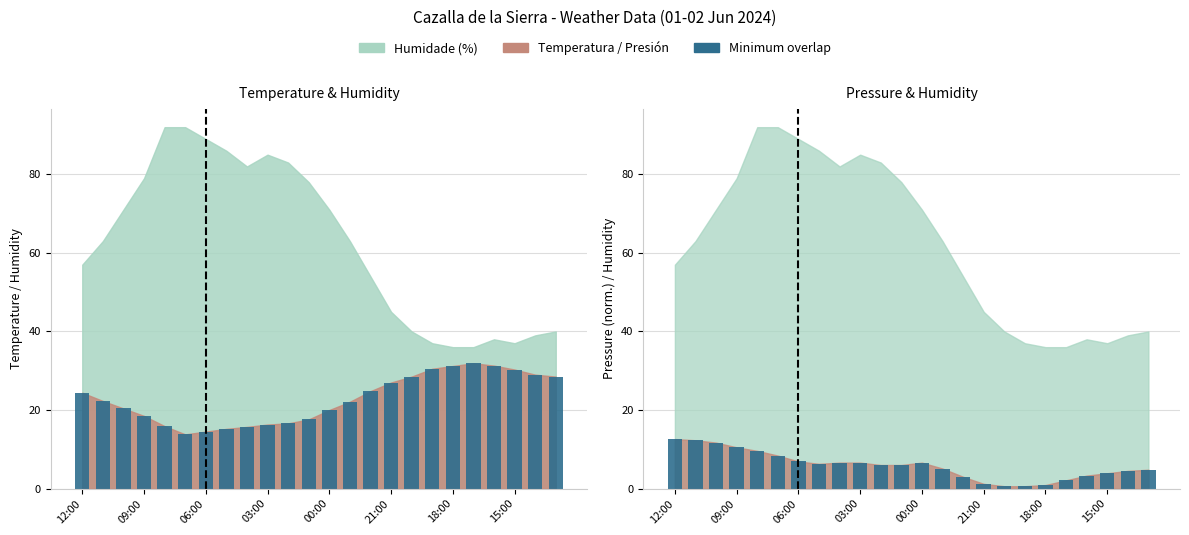

Reading right to left, list all the values displayed in this chart.

Min(Temp,Hum): 28.5	29.0	30.3	31.3	31.9	31.2	30.5	28.5	27.0	24.8	22.1	20.0	17.6	16.6	16.3	15.7	15.2	14.5	13.8	15.9	18.5	20.4	22.3	24.4
Min(Pres,Hum): 4.8	4.5	3.9	3.3	2.1	0.9	0.6	0.6	1.2	3.0	5.1	6.6	6.0	6.0	6.6	6.6	6.3	6.9	8.4	9.6	10.5	11.7	12.3	12.6